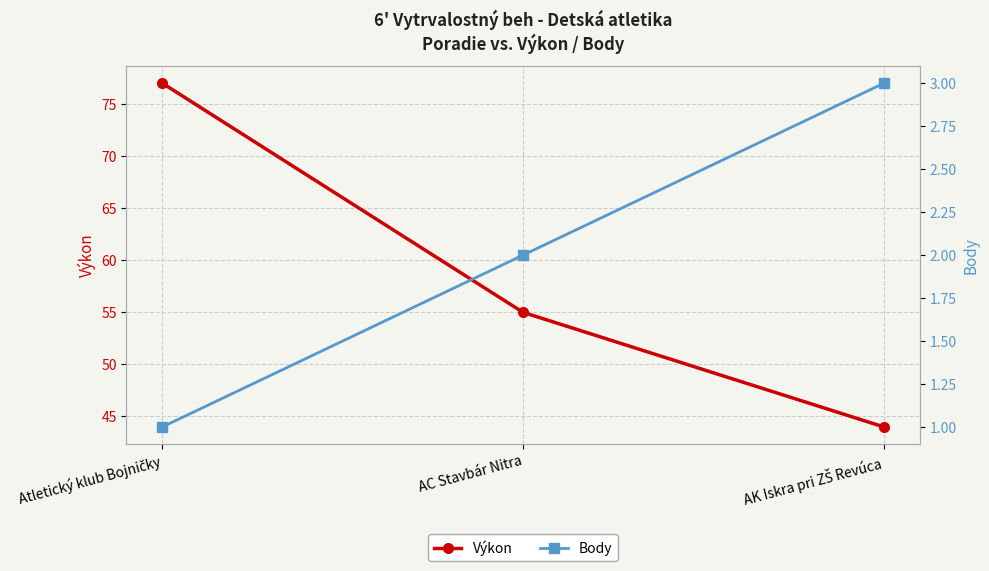

At which label does Body first exceed 2?

AK Iskra pri ZŠ Revúca